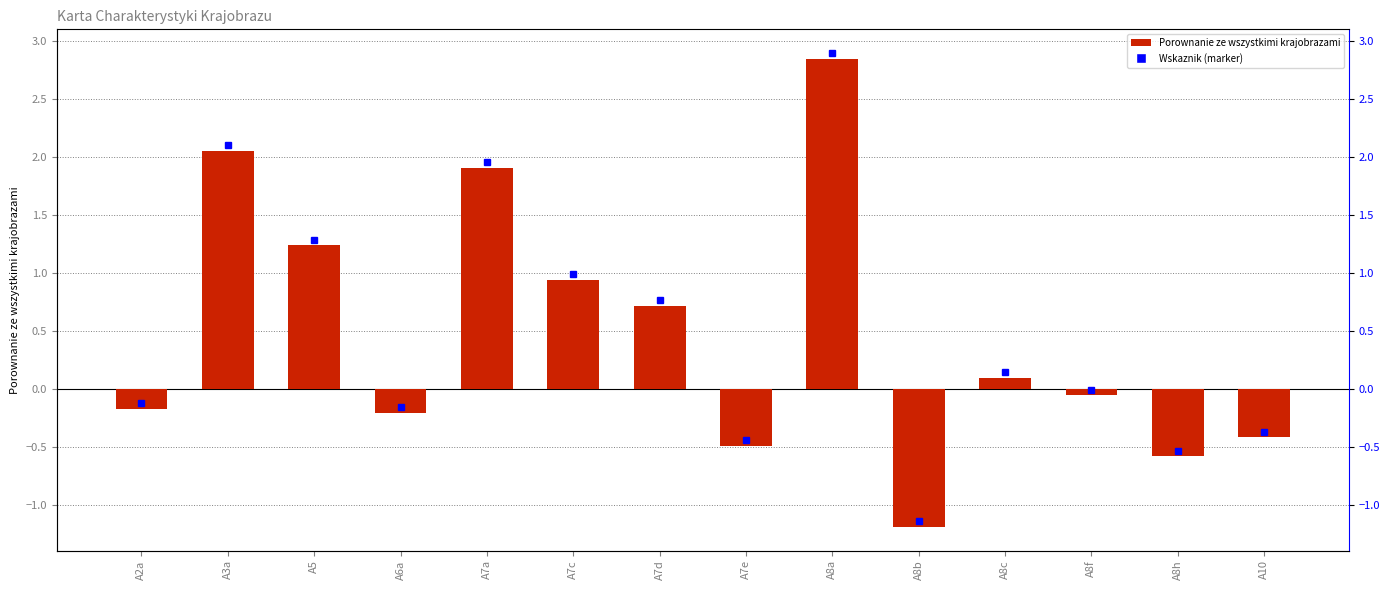

The value at A10 is -0.1. True or false?

False